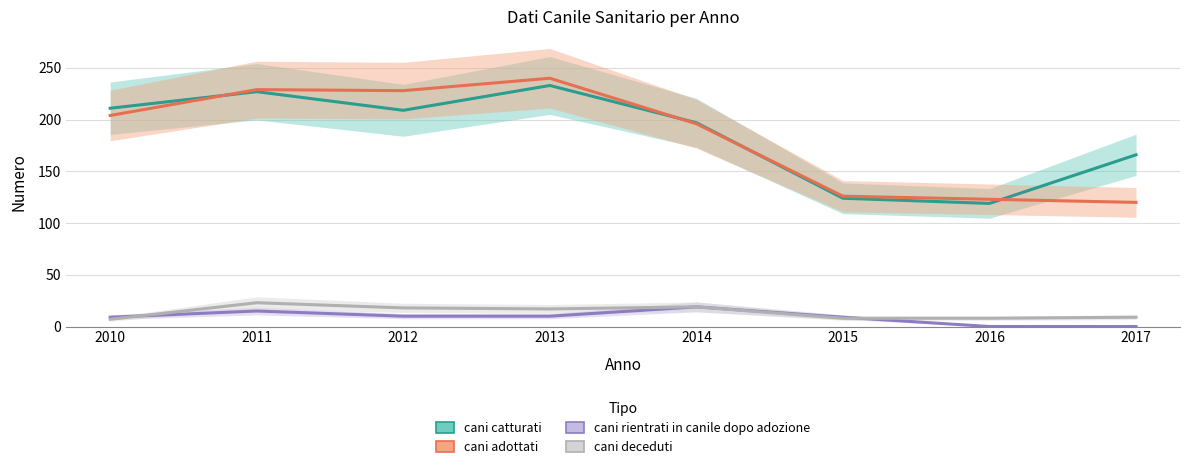

Where does the cani rientrati in canile dopo adozione series first go above 10?

2011